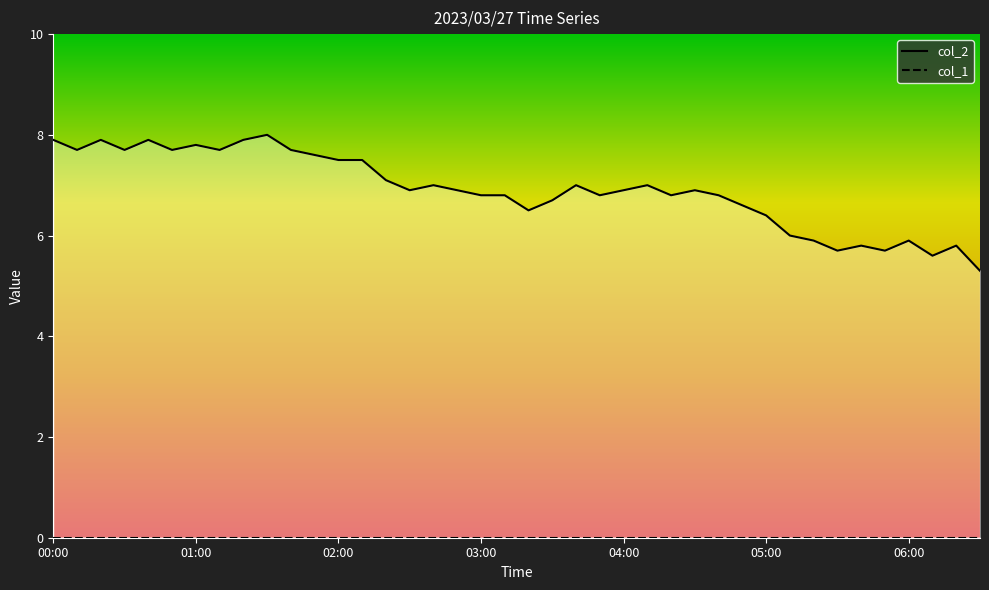

Rank the series at 04:00 from highest to lowest value.

col_2, col_1